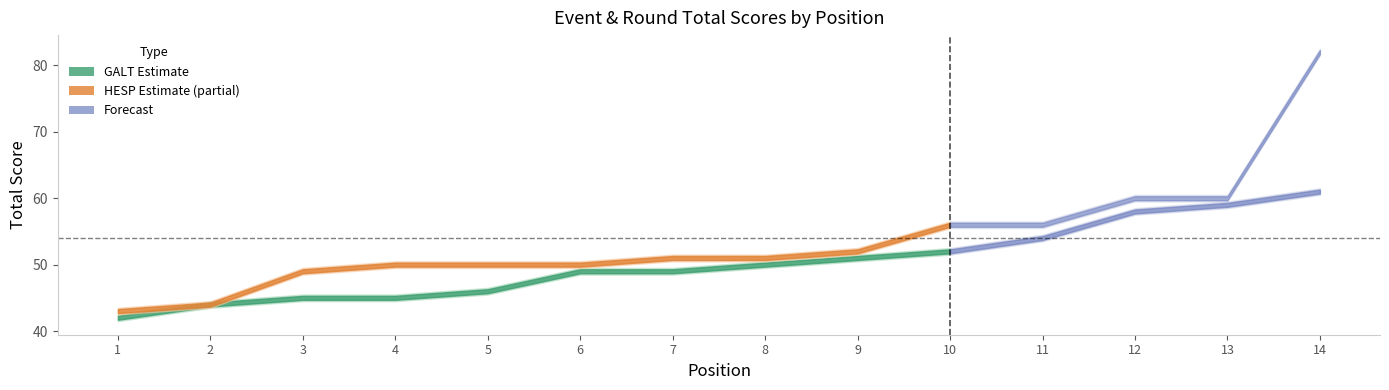

Is this an area chart (filled region under the line)?

No